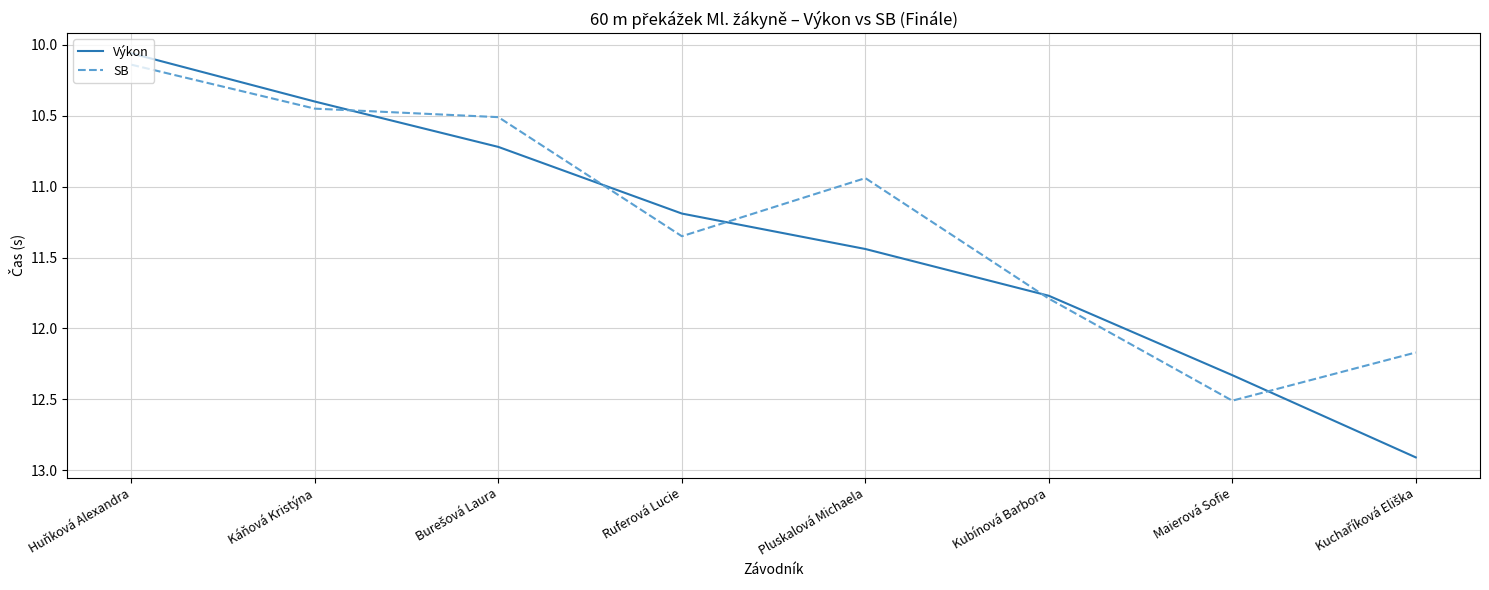

Which series has the widest spread of values?

Výkon